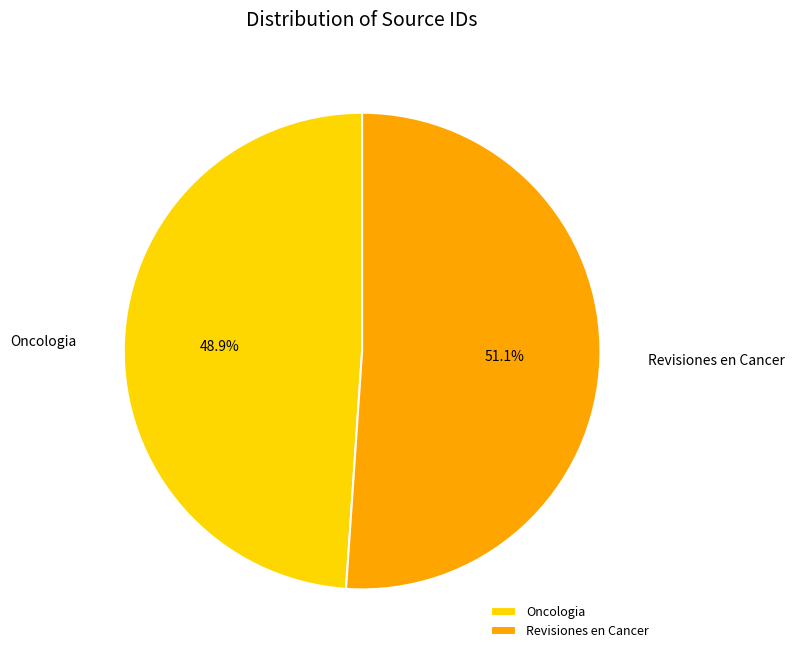

How many slices are in this pie chart?

2